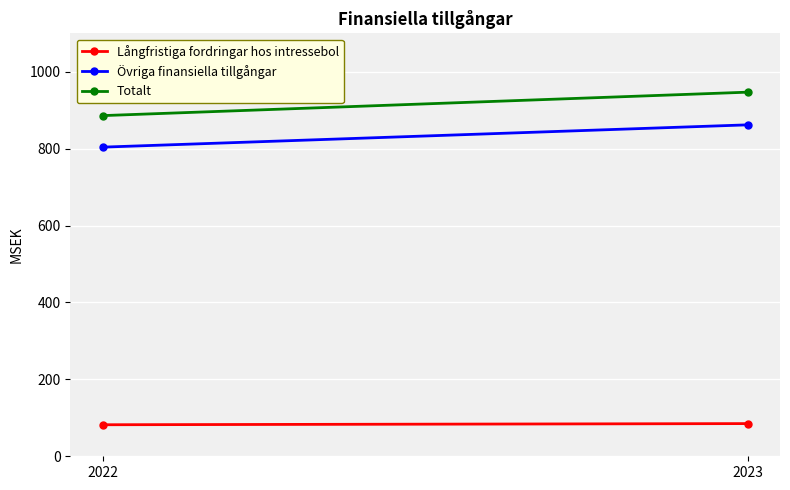

Where is Totalt nearest to the value 916?

2022